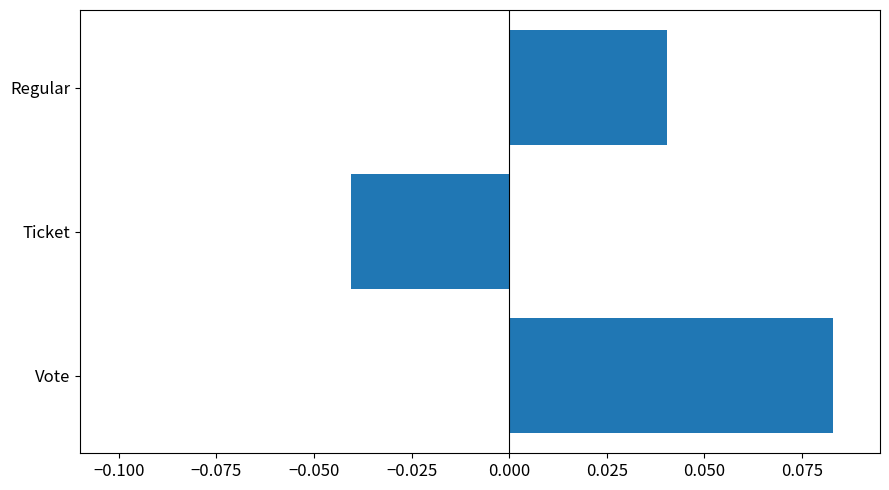

Between Vote and Regular, which is larger?

Vote